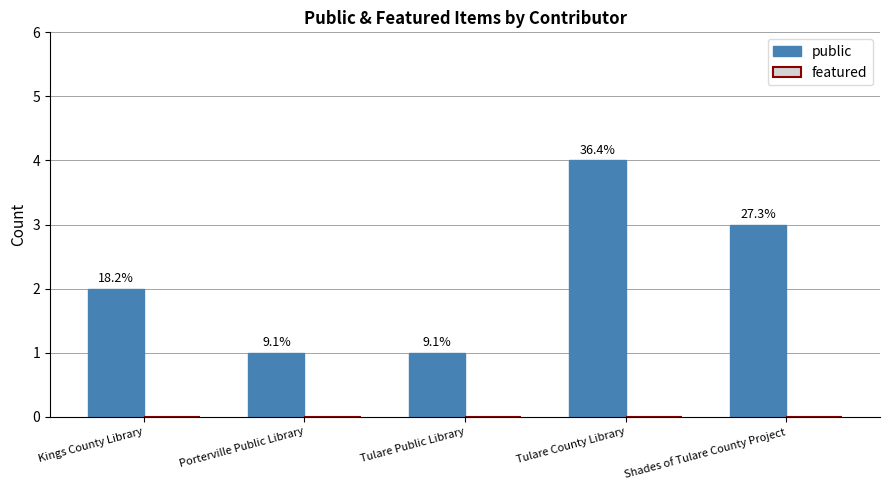

Which category has the lowest value across all series?

Kings County Library